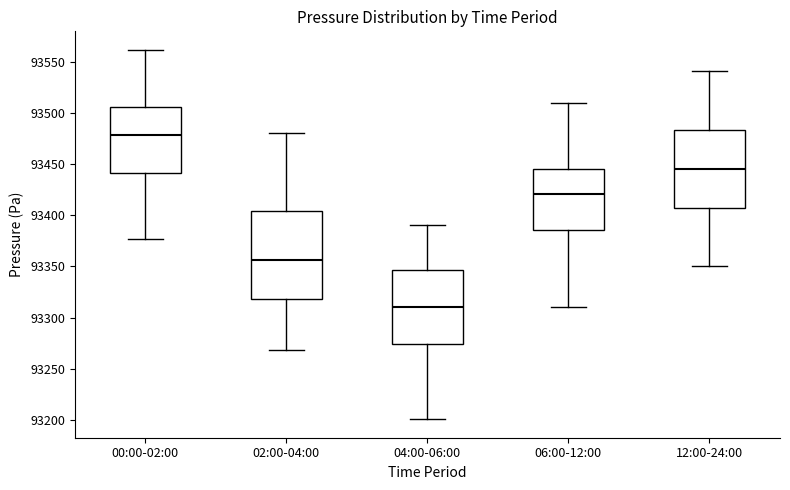

Where does the median line of the box for 12:00-24:00 sit on the y-axis? The values are not printed on the chart, so give them approximately, as read against the axis.

93445